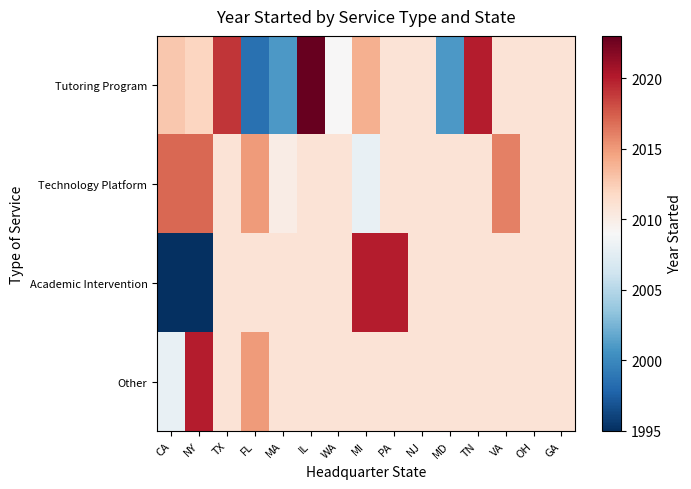

How many series are shown in this chart?

4